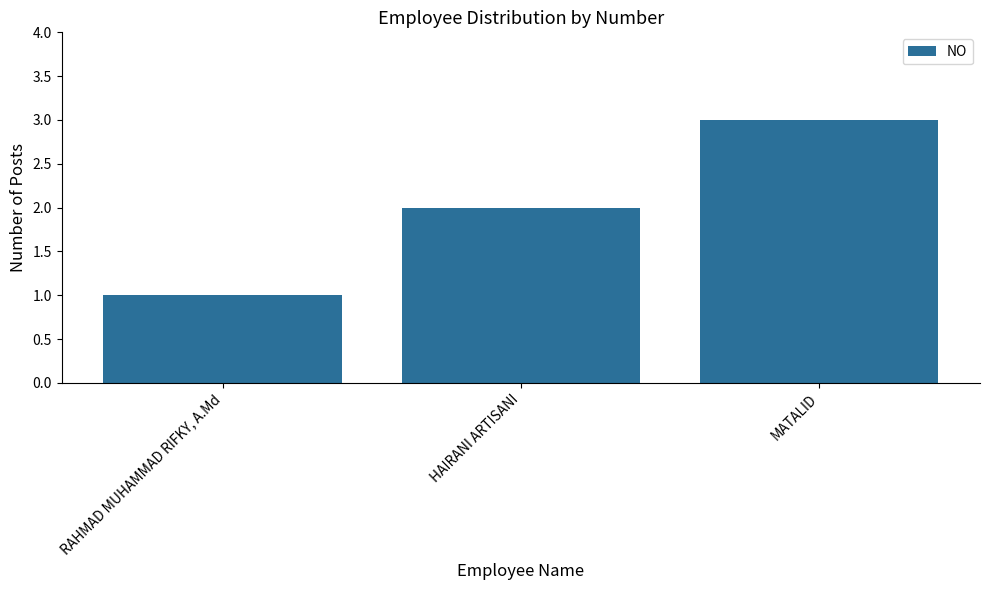

What is the maximum value shown in the chart?

3